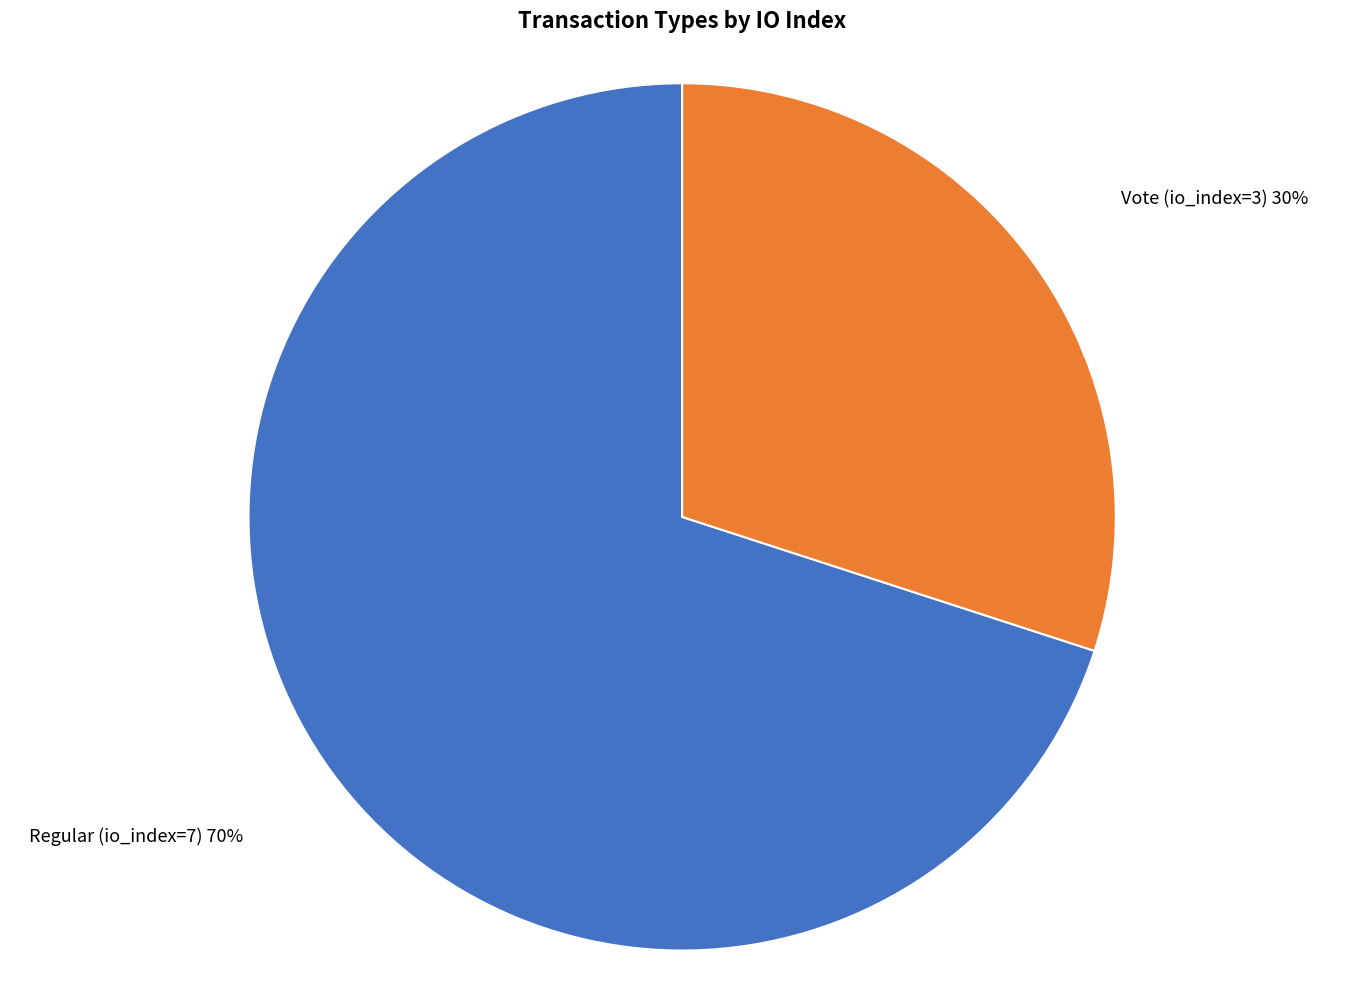

How many segments does this pie chart have?

2